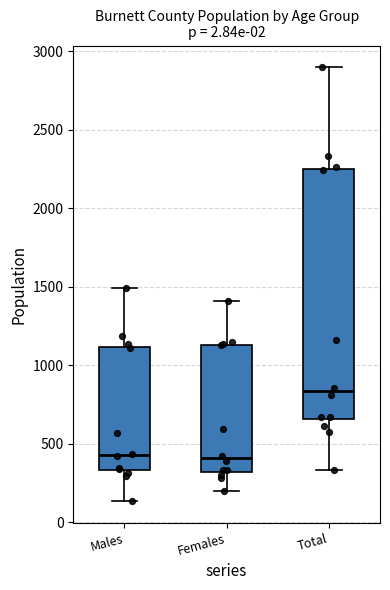

Reading left to right, read every box against the y-axis: the position of its median line, the range the box covers, and the ends of its whiskers. The values are not printed on the chart, so give them approximately, as read against the axis.

Males: median 450, box 350 to 1100, whiskers 150 to 1500
Females: median 400, box 300 to 1150, whiskers 200 to 1400
Total: median 850, box 650 to 2250, whiskers 350 to 2900